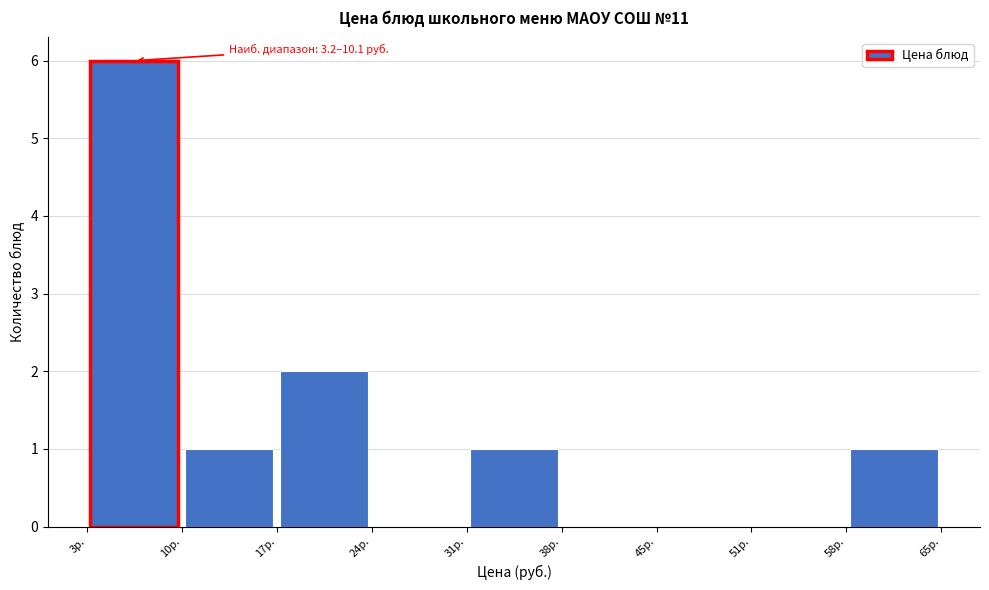

Which range on the x-axis has the tallest bar?

3 to 10